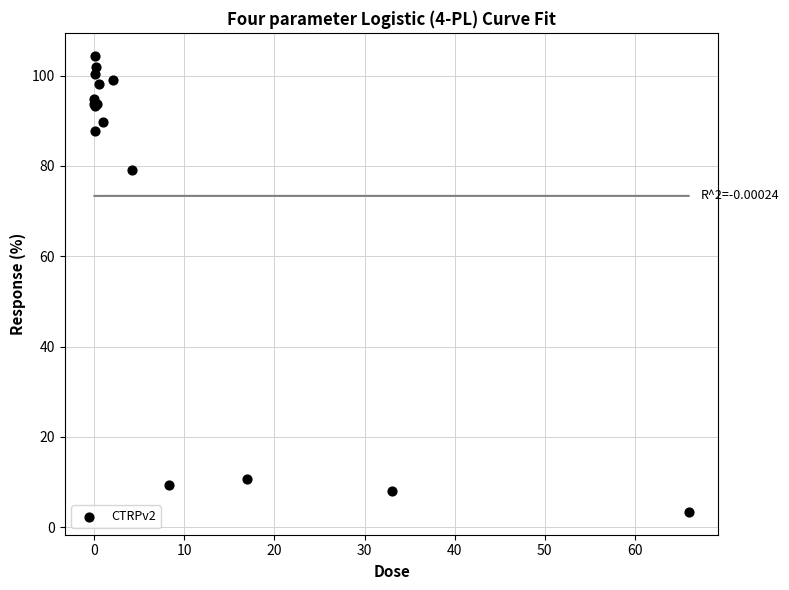

What Y value in the scatter plot is closest to 53?

79.0